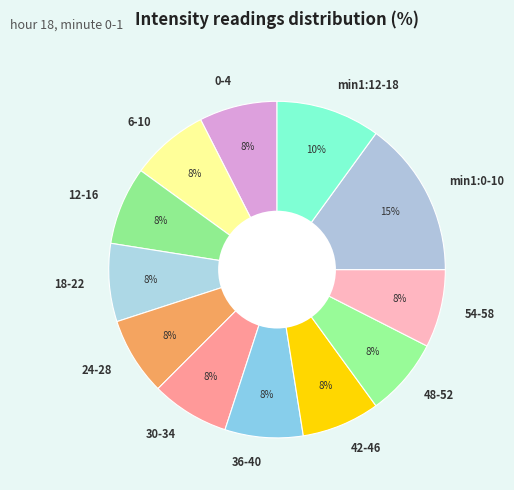

Count the number of slices in the pie.

12